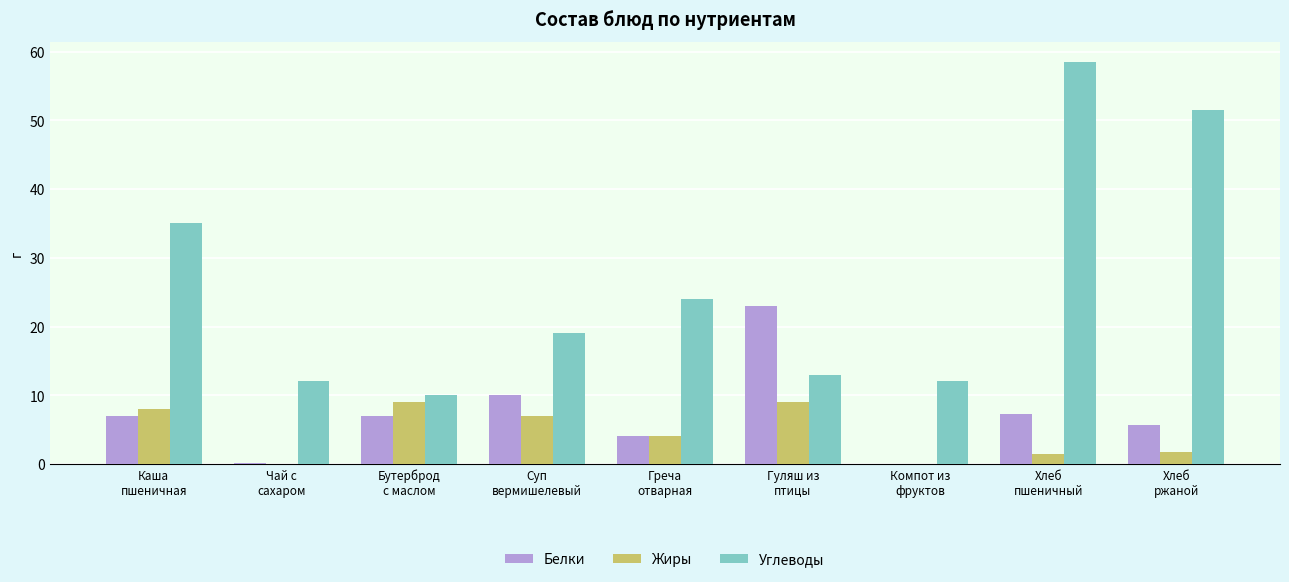

What is the highest value of the Жиры series?

9.0